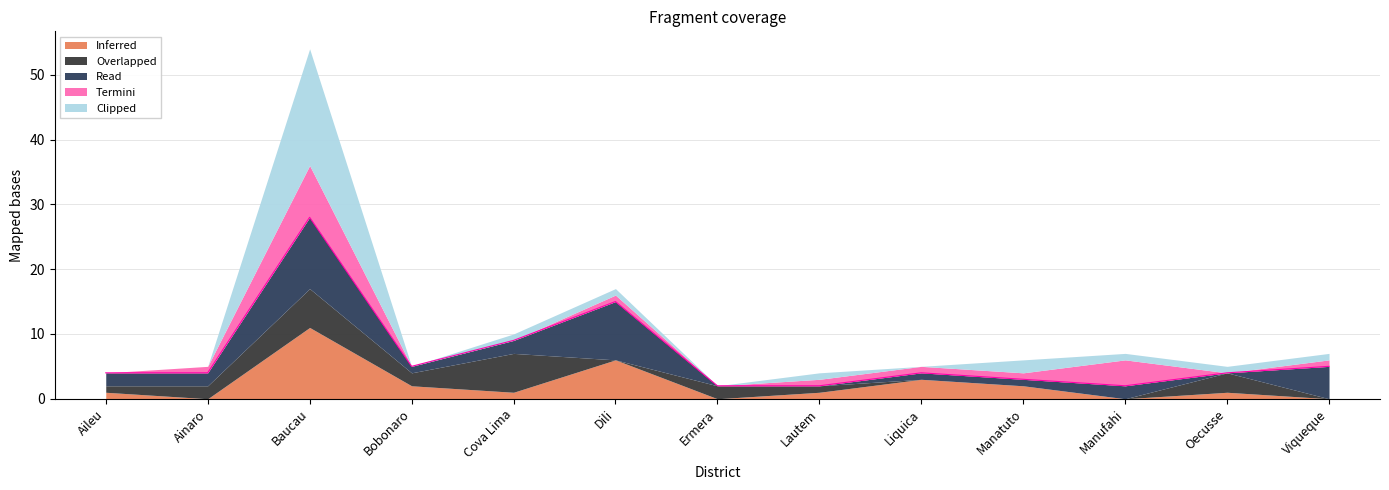

What are all the series names shown in the legend?

Inferred, Overlapped, Read, Termini, Clipped